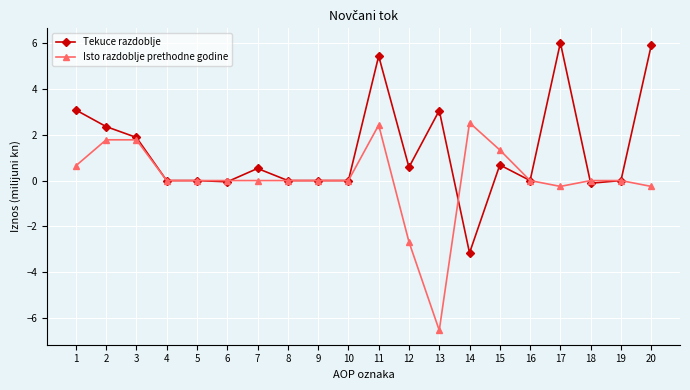

True or false: Isto razdoblje prethodne godine has more than 0 points higher than both neighbors.

True